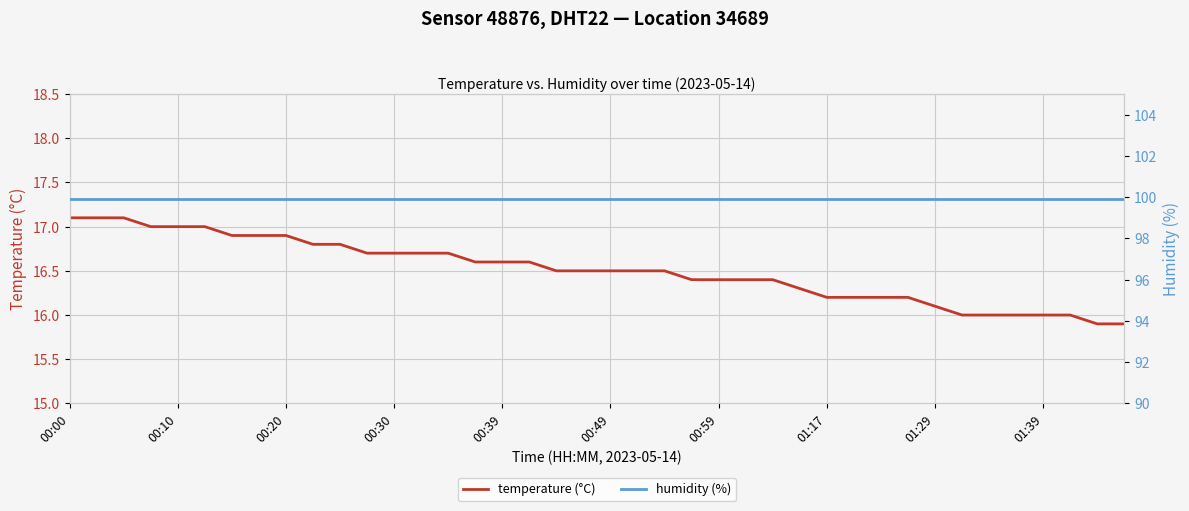

What is the sum of all temperature (°C) values?

660.3